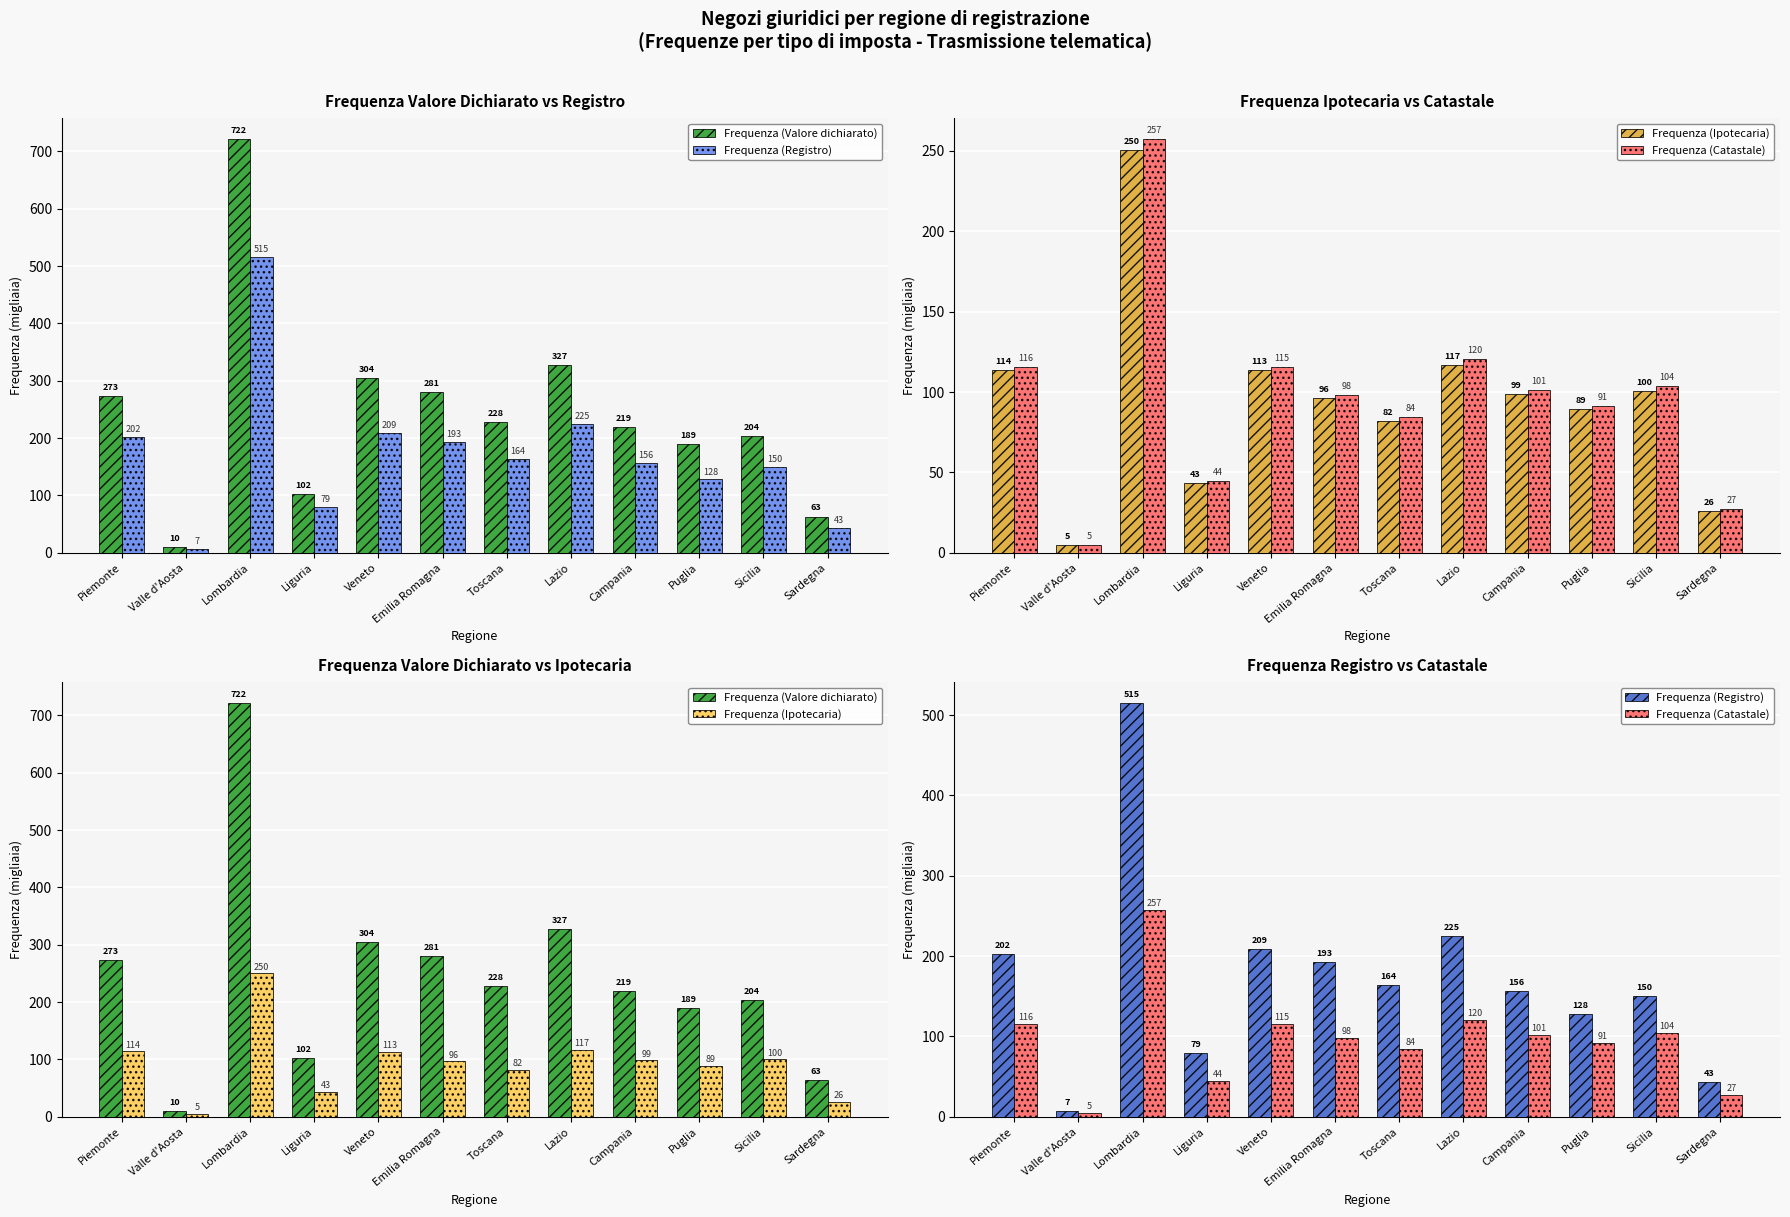

What value does the Frequenza (Valore dichiarato) series have at Toscana?

228.0